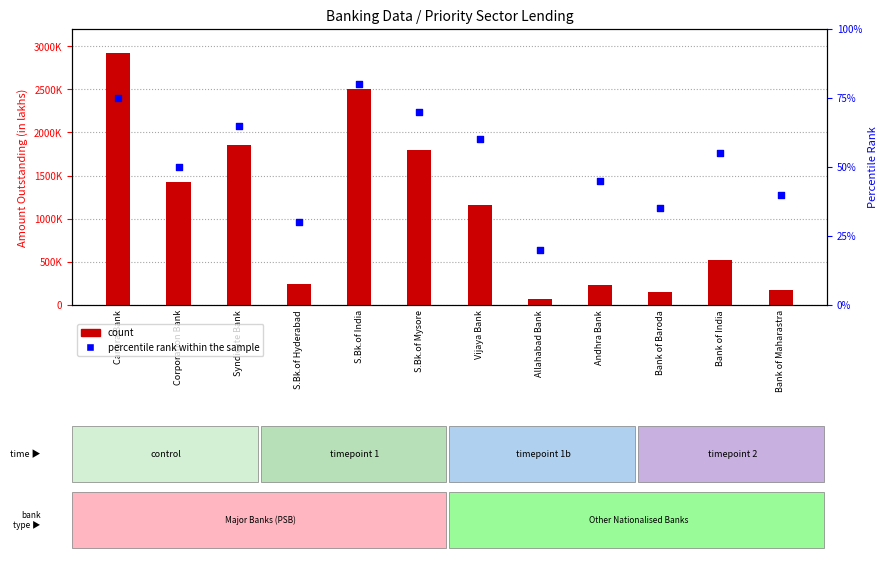

At which category is the sum across all series the highest?

Canara Bank